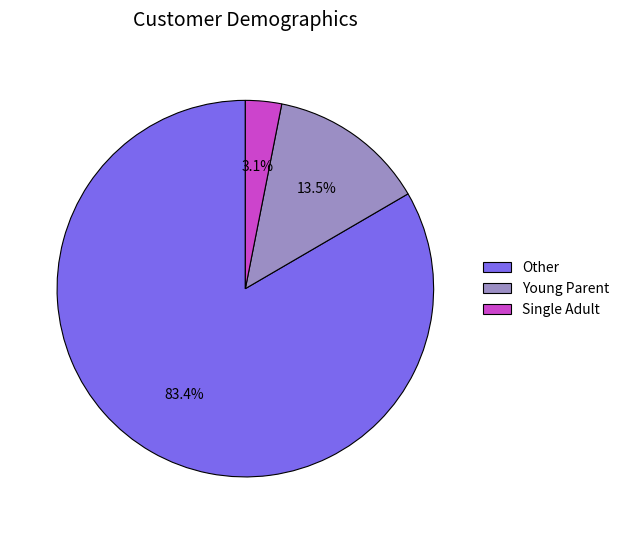

Rank the categories by value from highest to lowest.

Other, Young Parent, Single Adult